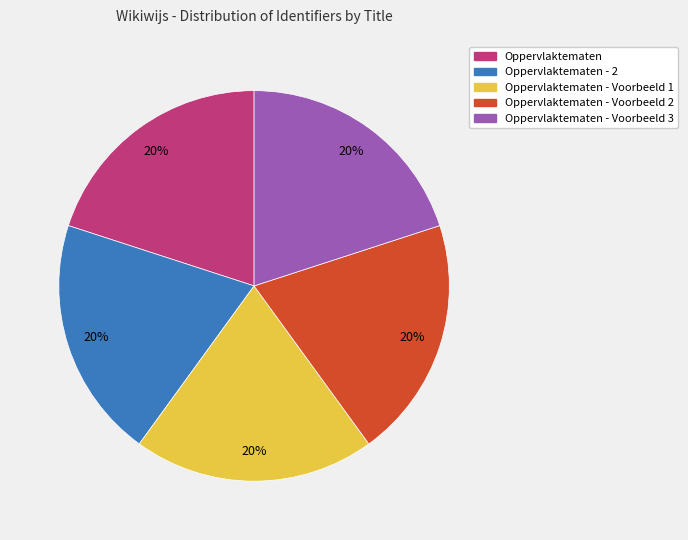

Is there a majority slice in this chart?

No